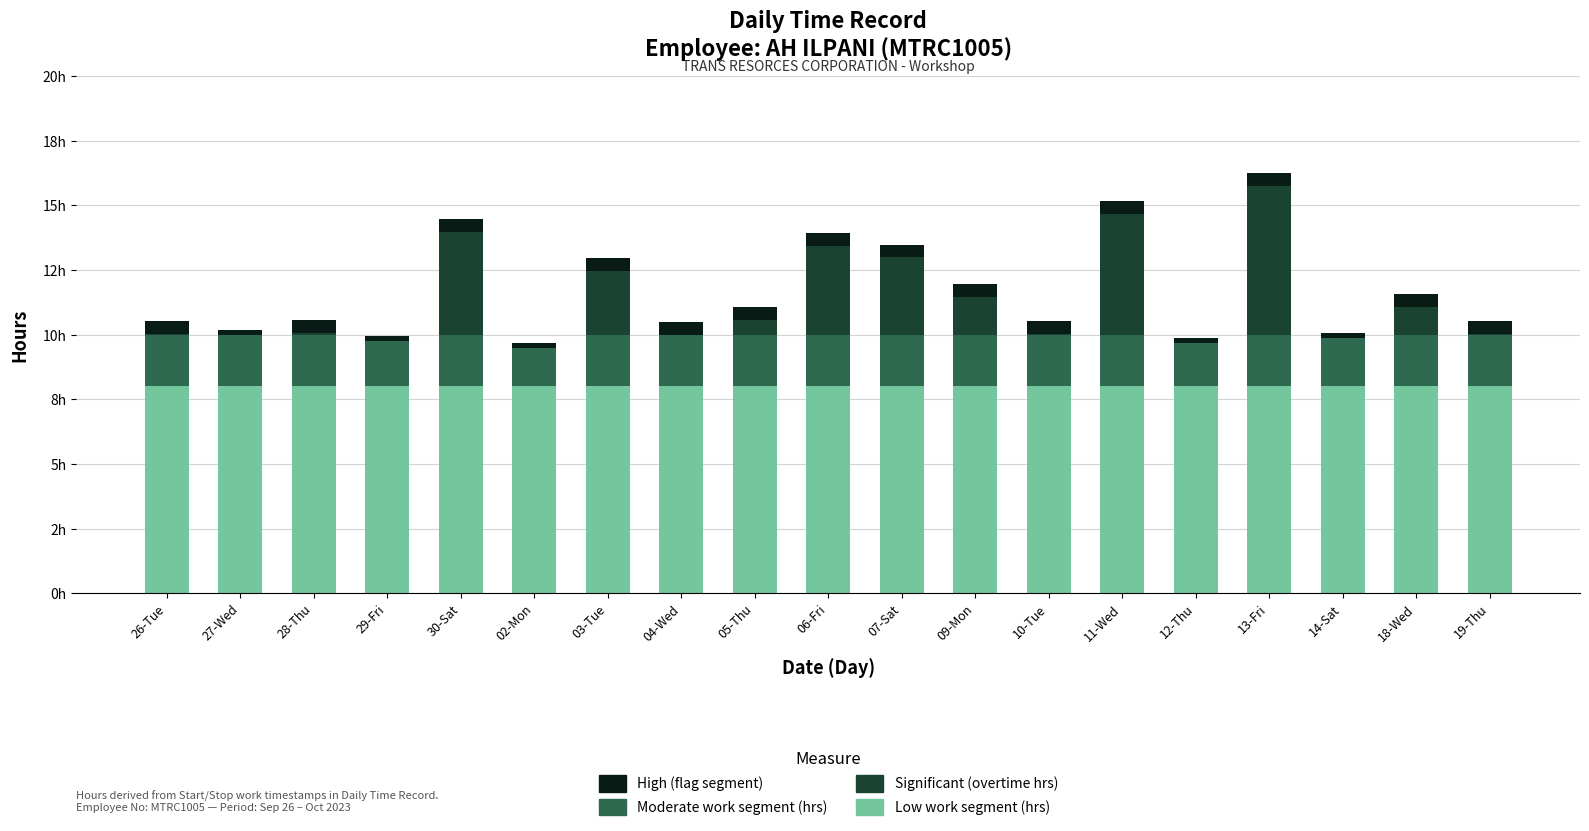

Does the chart contain stacked bars?

Yes